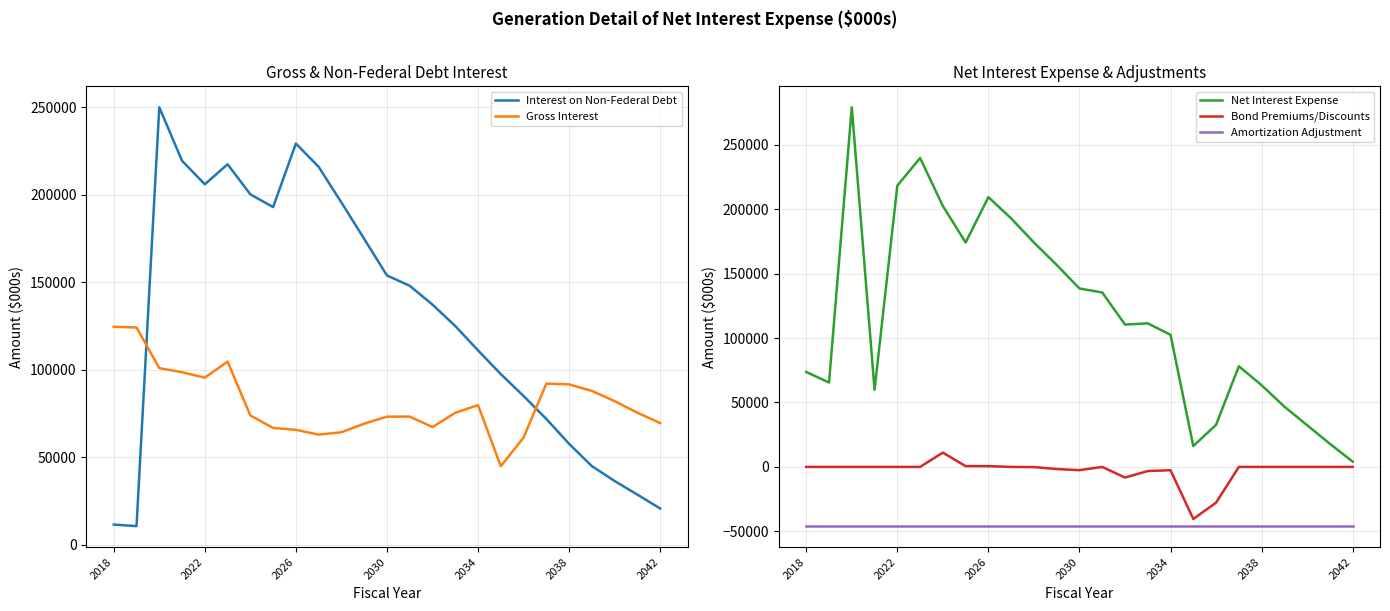

What is the lowest value of the Amortization Adjustment series?

-45937.0